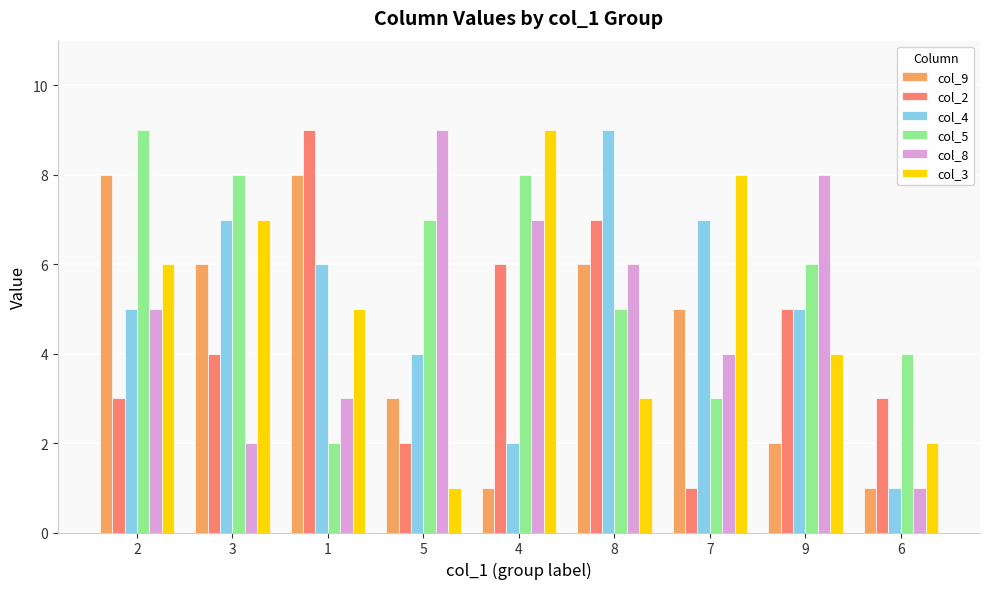

Count the number of data series in this chart.

6